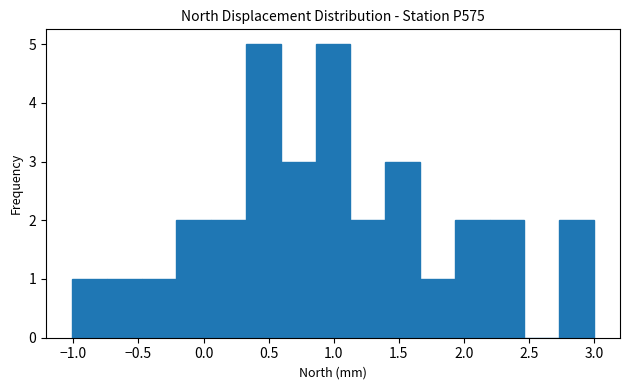

Reading left to right, transcribe this chart: for each bar, give the range it covers on the x-axis and its height. Neither the bar edges nor the heights are printed on the chart, so give them approximately, as read against the axes.

-1.00 to -0.75: 1
-0.75 to -0.50: 1
-0.50 to -0.20: 1
-0.20 to 0.05: 2
0.05 to 0.35: 2
0.35 to 0.60: 5
0.60 to 0.85: 3
0.85 to 1.15: 5
1.15 to 1.40: 2
1.40 to 1.65: 3
1.65 to 1.95: 1
1.95 to 2.20: 2
2.20 to 2.45: 2
2.45 to 2.75: 0
2.75 to 3.00: 2